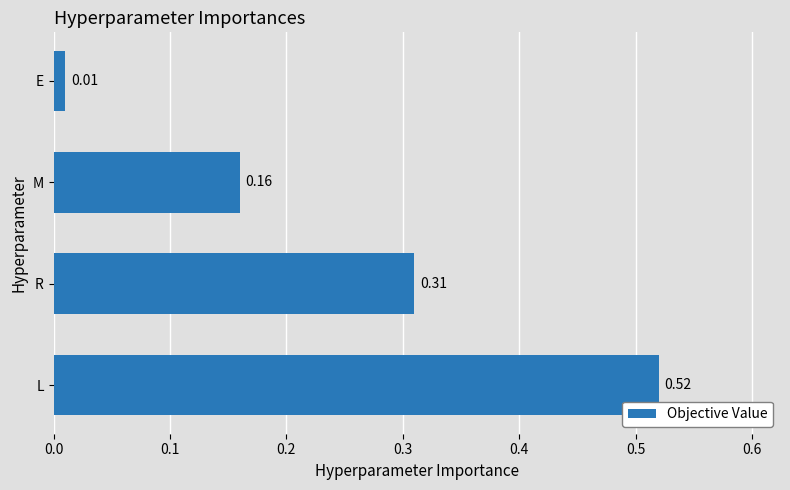

What is the change in value from R to E?

-0.3